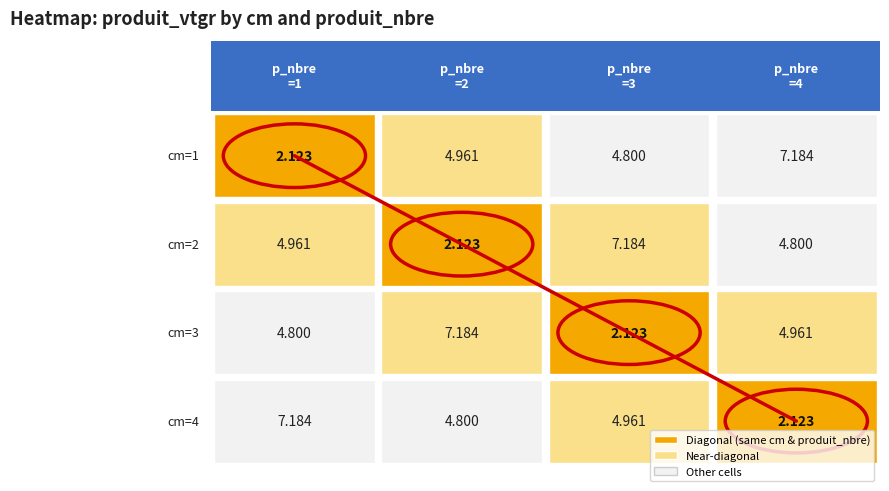

Does the chart have visible grid lines?

No